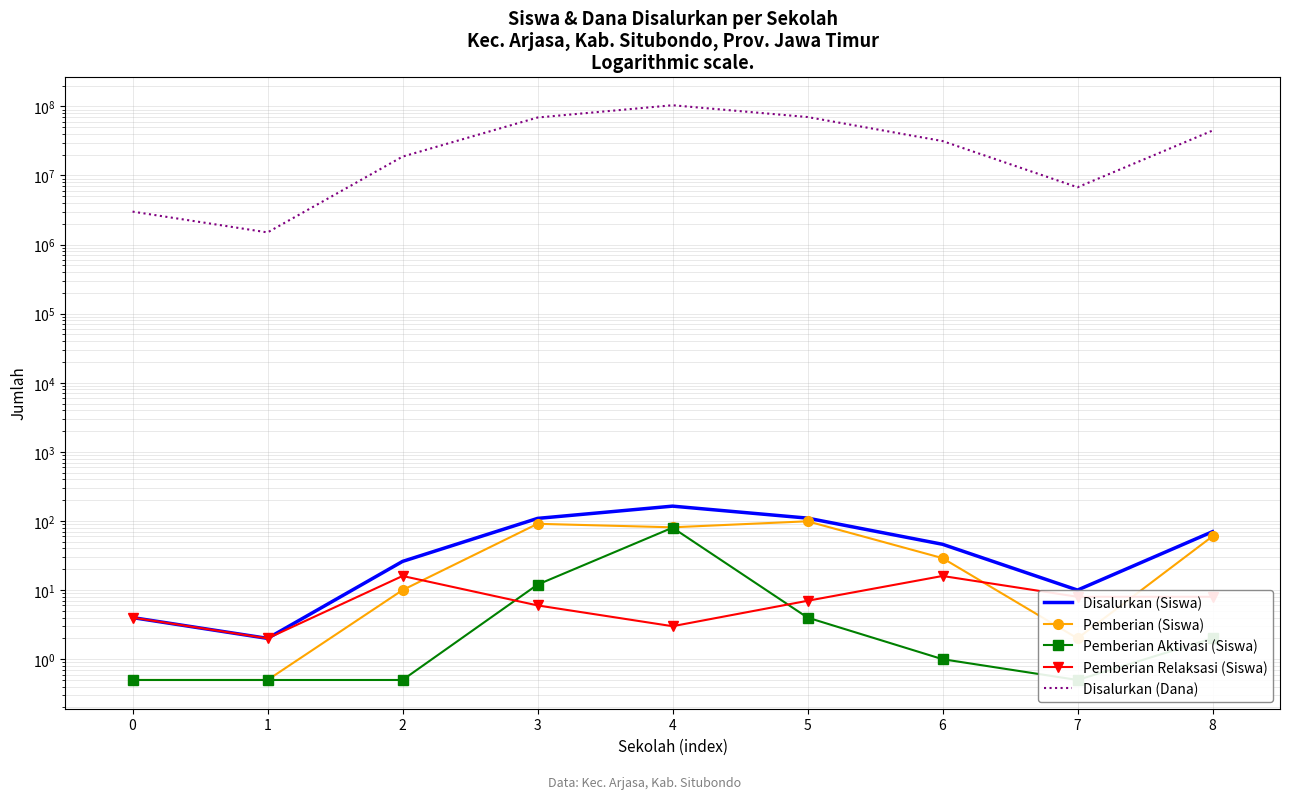

List the series in order of their peak value, lowest first.

Pemberian Relaksasi (Siswa), Pemberian Aktivasi (Siswa), Pemberian (Siswa), Disalurkan (Siswa), Disalurkan (Dana)